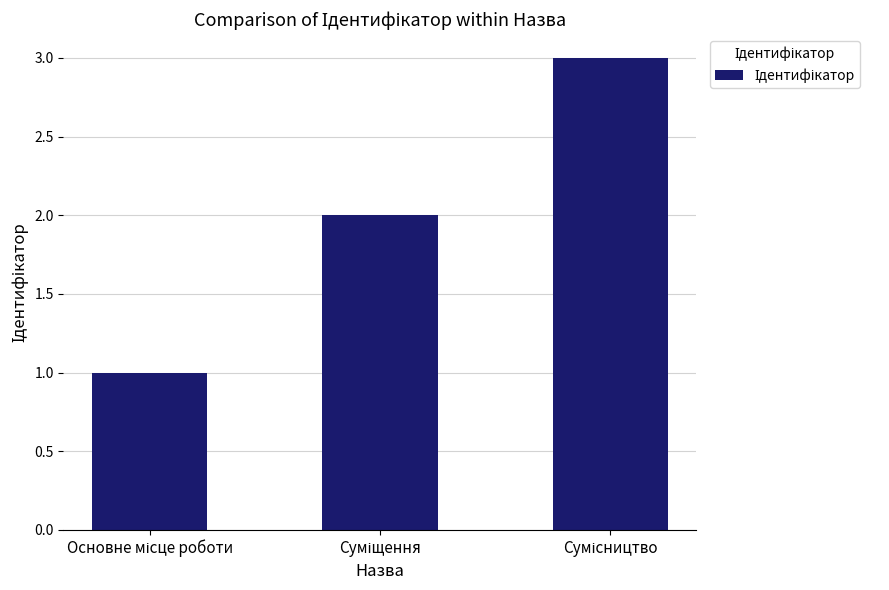

What is the maximum value shown in the chart?

3